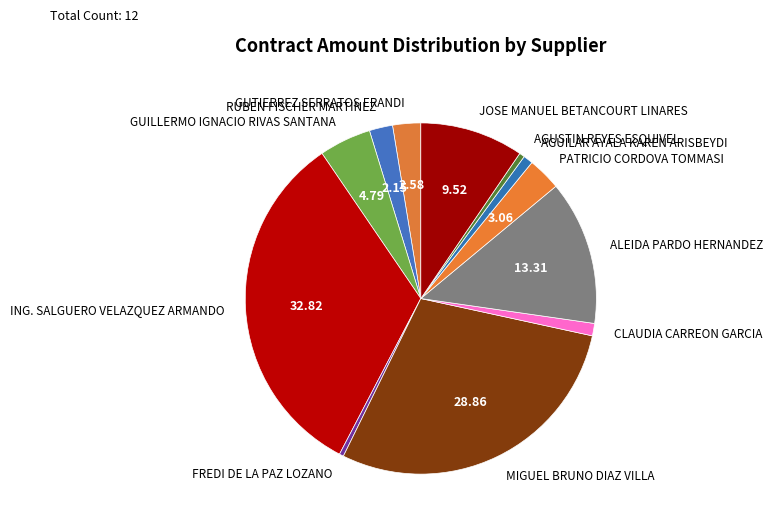

What is the largest slice in the pie chart?

ING. SALGUERO VELAZQUEZ ARMANDO